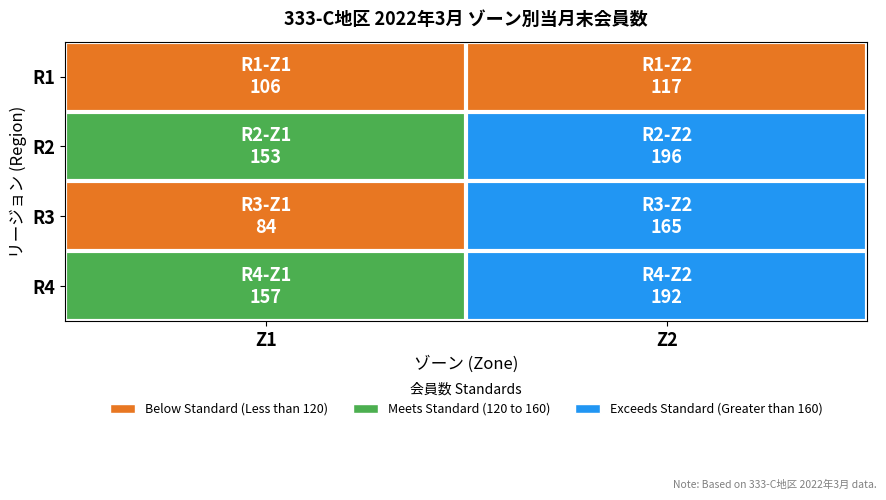

Reading left to right, list all the values displayed in this chart.

R1: Z1=106	Z2=117
R2: Z1=153	Z2=196
R3: Z1=84	Z2=165
R4: Z1=157	Z2=192